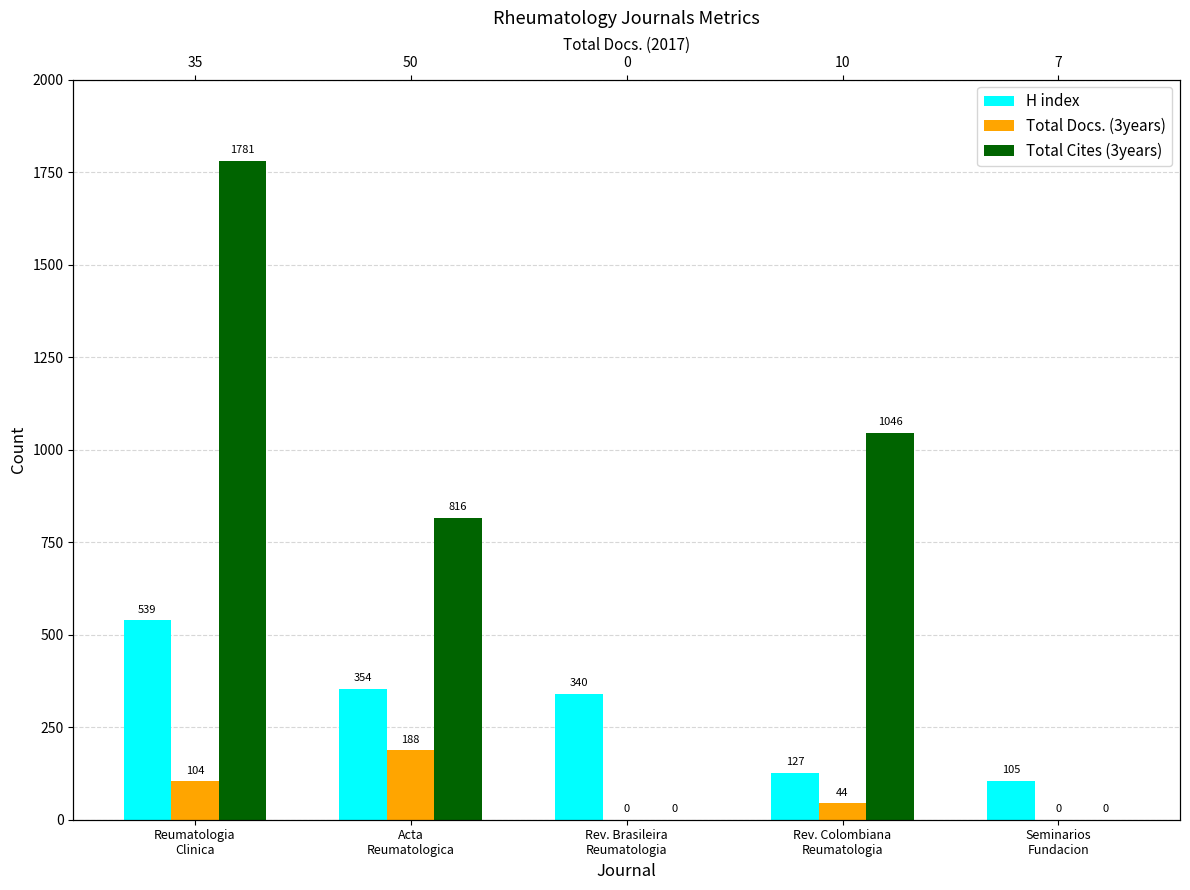

Is it true that Total Docs. (3years) equals 188 at Acta
Reumatologica?

True